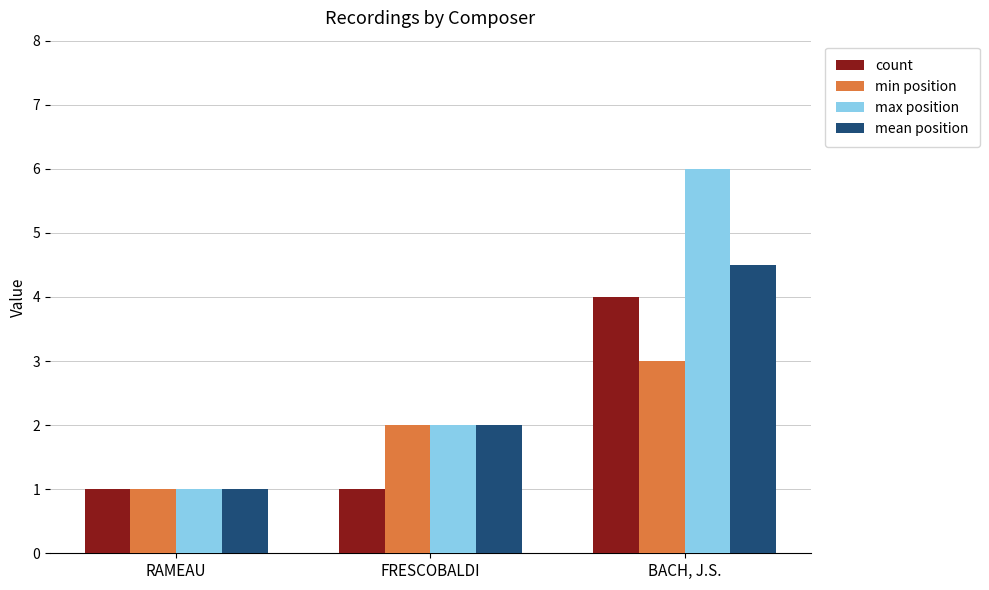

What are all the series names shown in the legend?

count, min position, max position, mean position